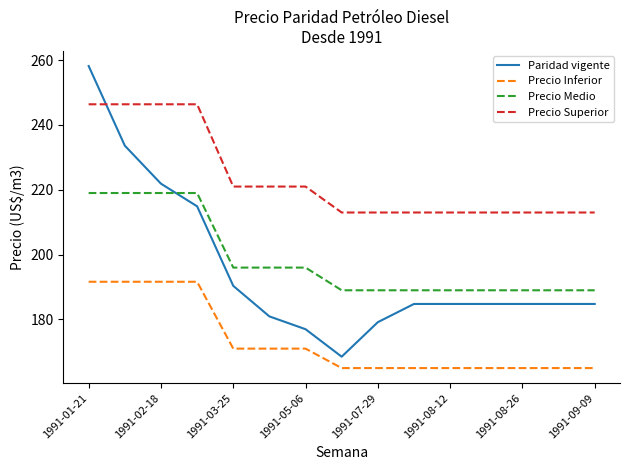

What is the smallest value displayed?

165.0